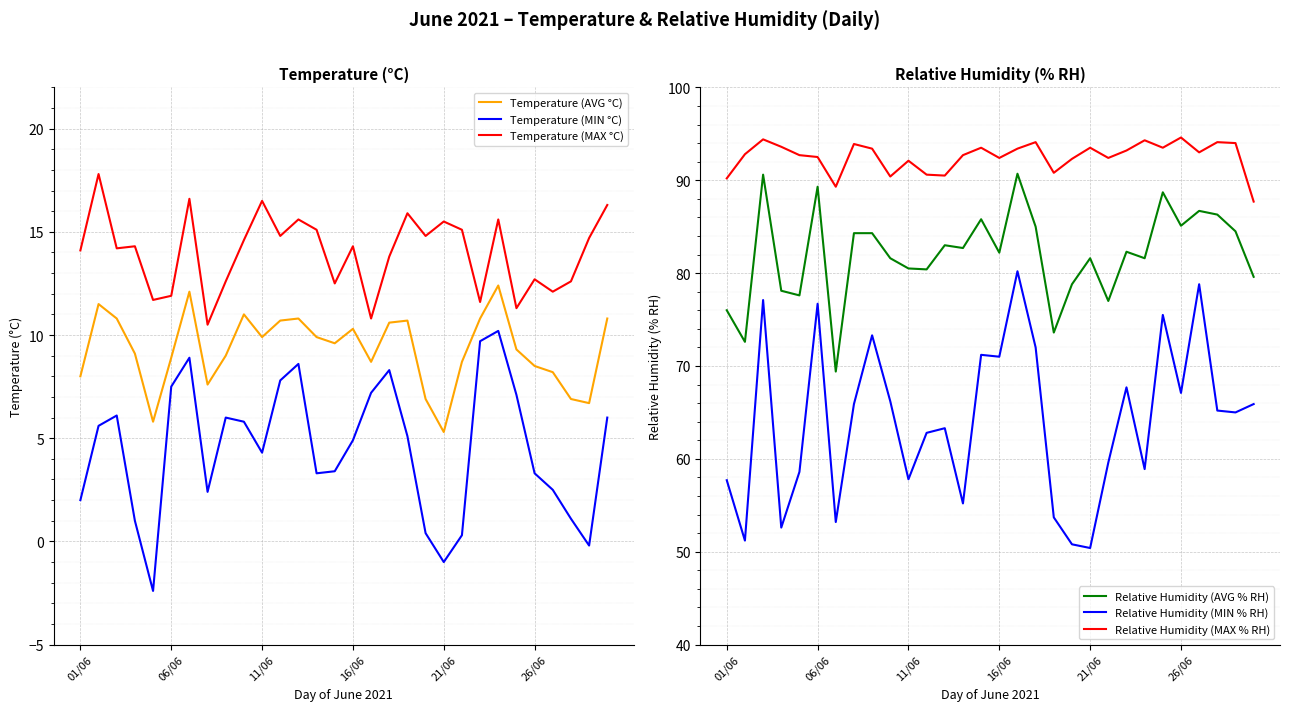

What is the minimum value for Relative Humidity (MAX % RH)?

87.7